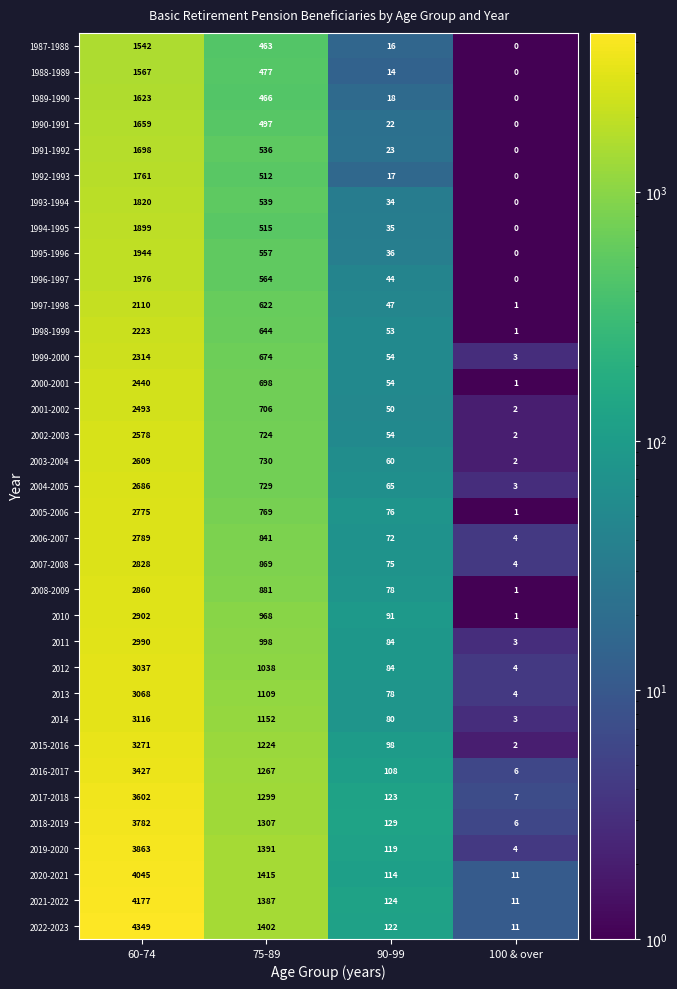

At which label is 1994-1995 closest to 949?

75-89